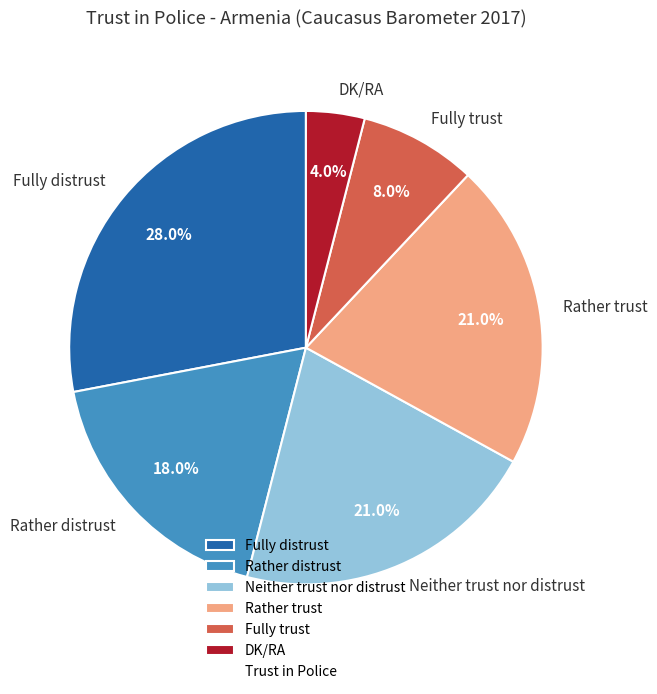

Combined, do Rather trust and Fully trust account for over 50%?

No